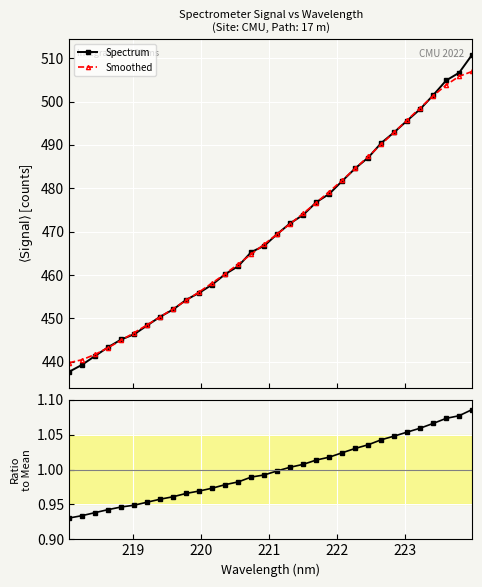

True or false: Smoothed has more than 2 interior local peaks.

False